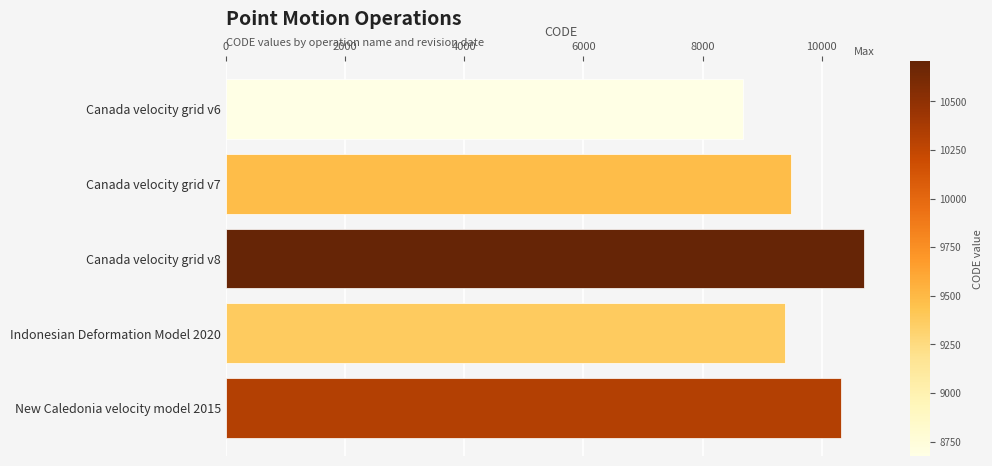

Rank the categories by value from lowest to highest.

Canada velocity grid v6, Indonesian Deformation Model 2020, Canada velocity grid v7, New Caledonia velocity model 2015, Canada velocity grid v8